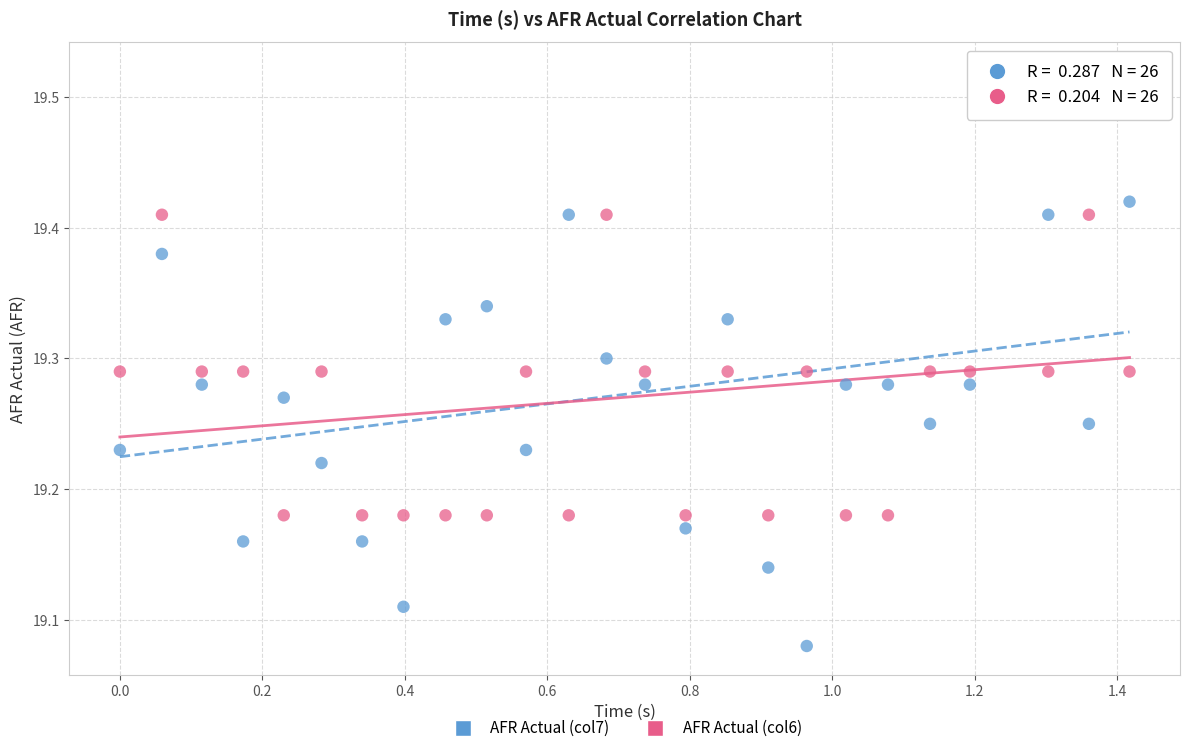

Which series has the widest spread of Y values?

AFR Actual (col7)